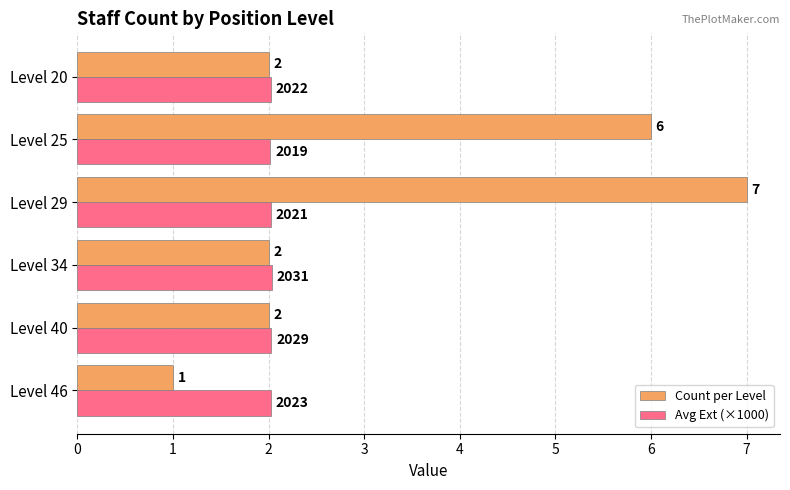

What are all the series names shown in the legend?

Count per Level, Avg Ext (×1000)